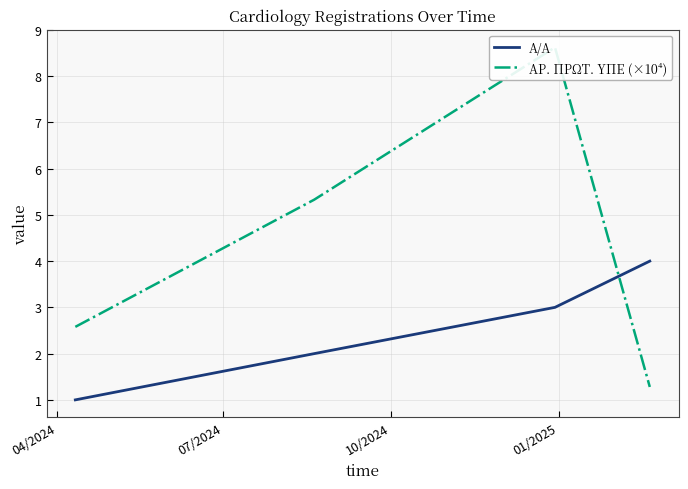

True or false: A/A has more than 1 interior local peaks.

False